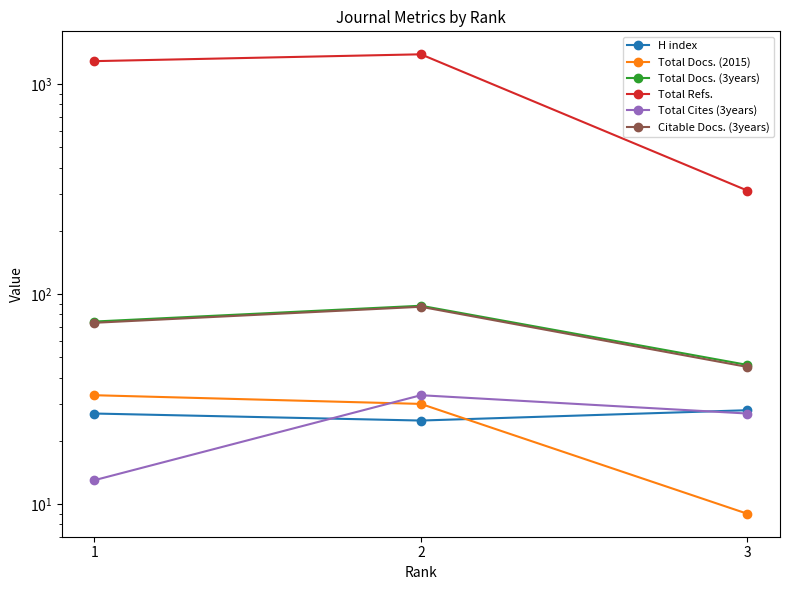

Count the Total Docs. (2015) values in the range 9 to 33.

3